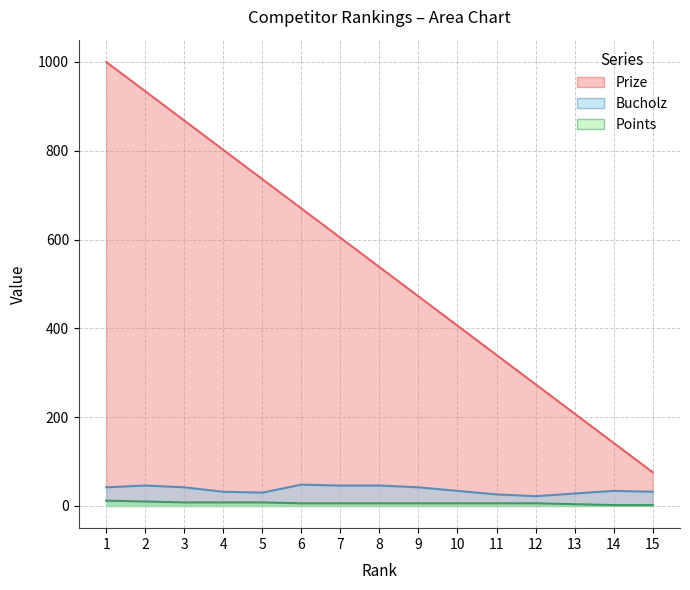

How many data points in Points are above 6?

5